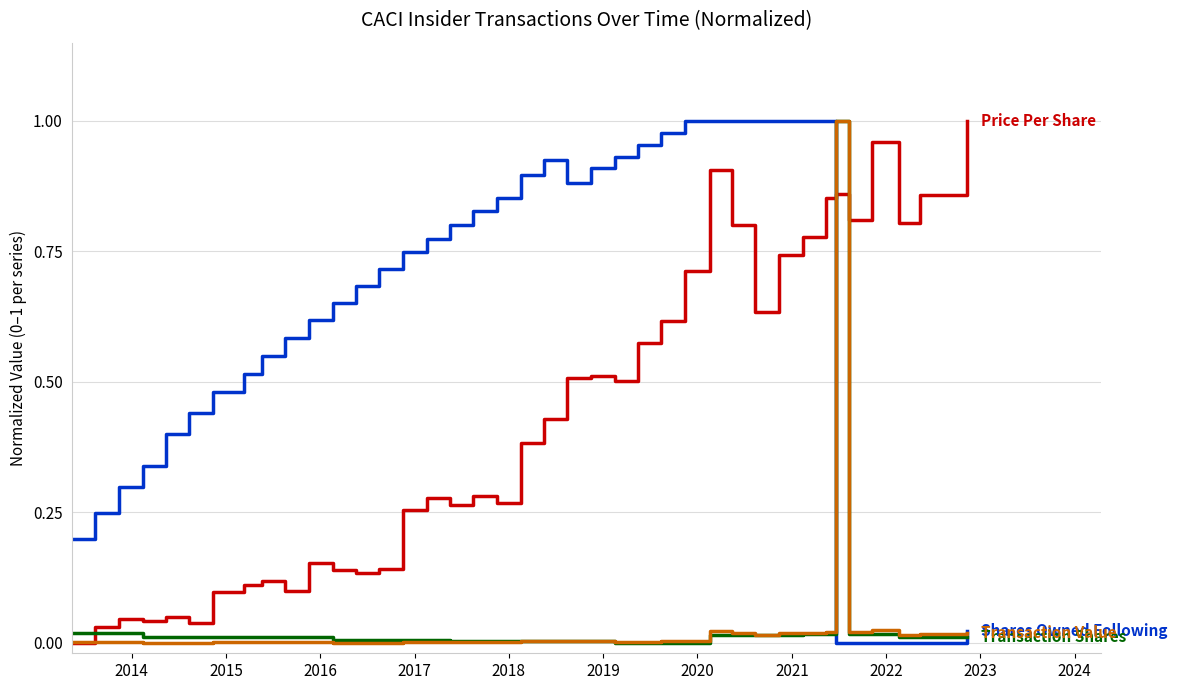

Is it true that Price Per Share equals 0.4 at 35?

False